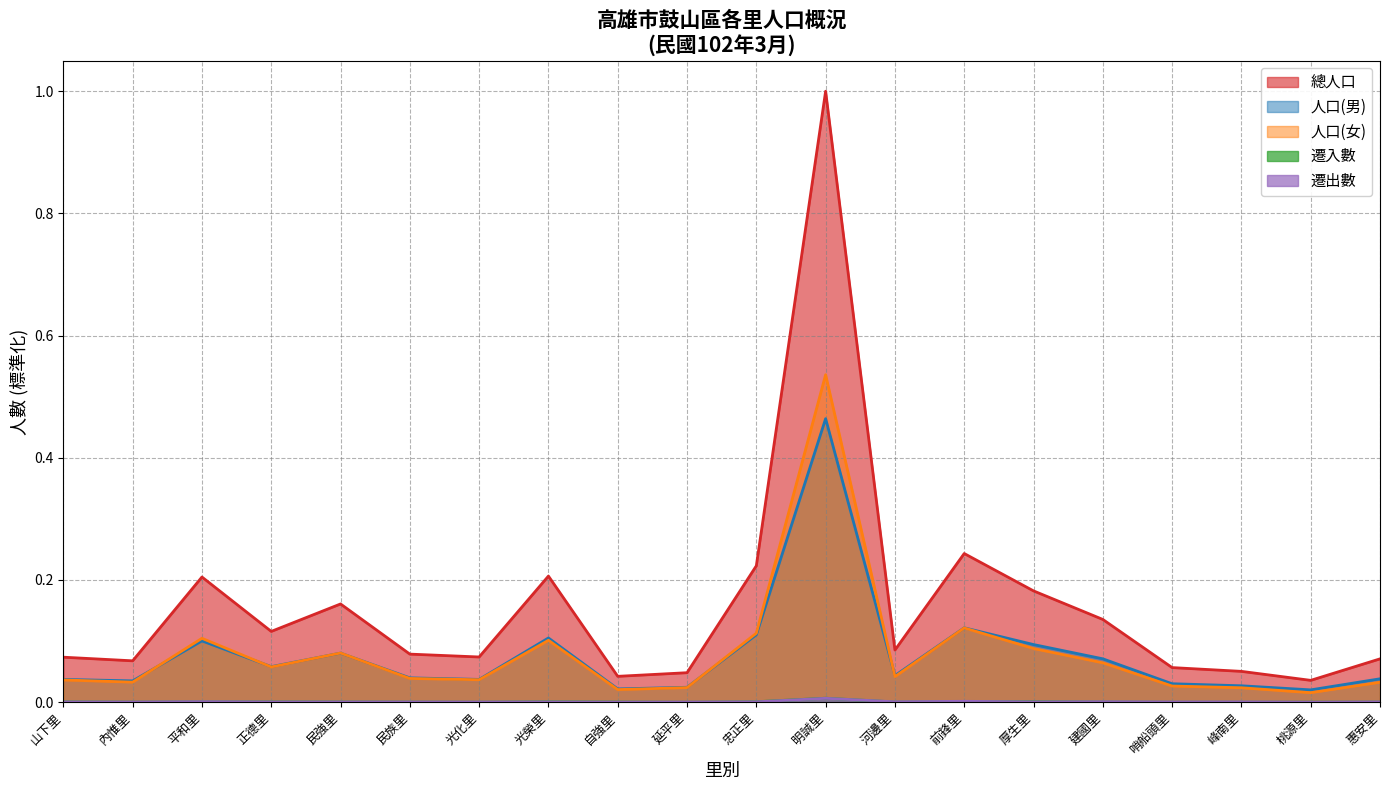

At which category does 總人口 reach its first local peak?

平和里